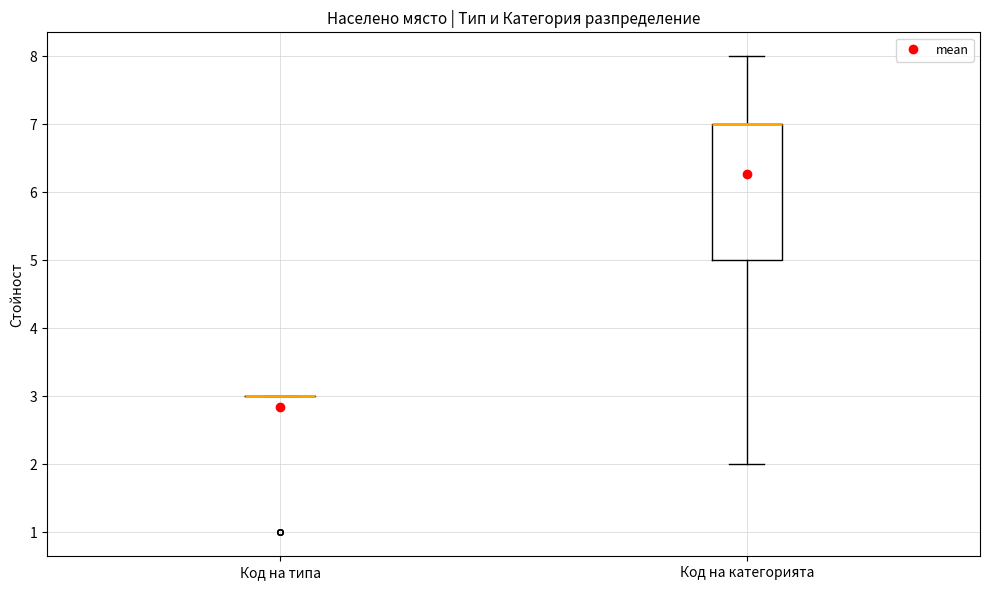

Which box is the tallest, from its lower edge to its upper edge?

Код на категорията